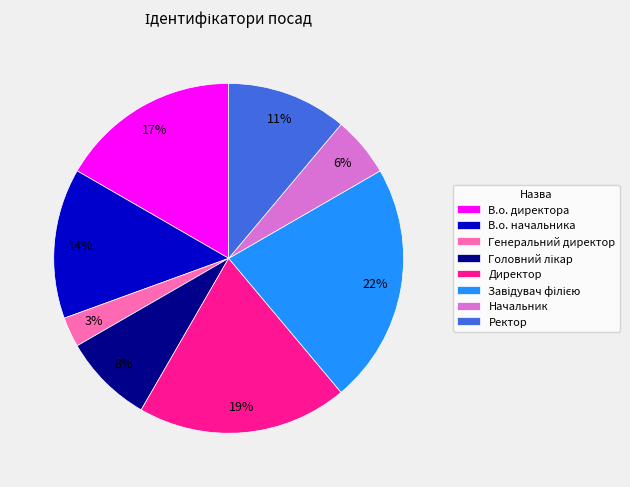

Count the number of slices in the pie.

8